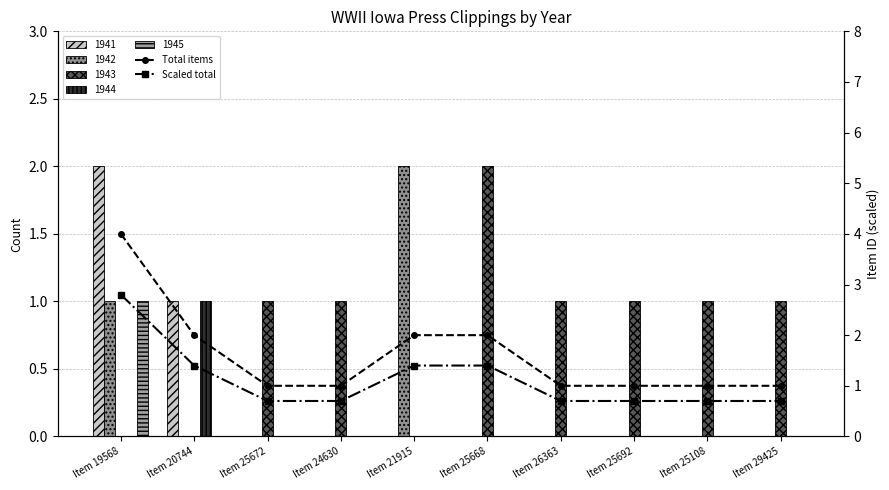

How many categories are shown in the chart?

10